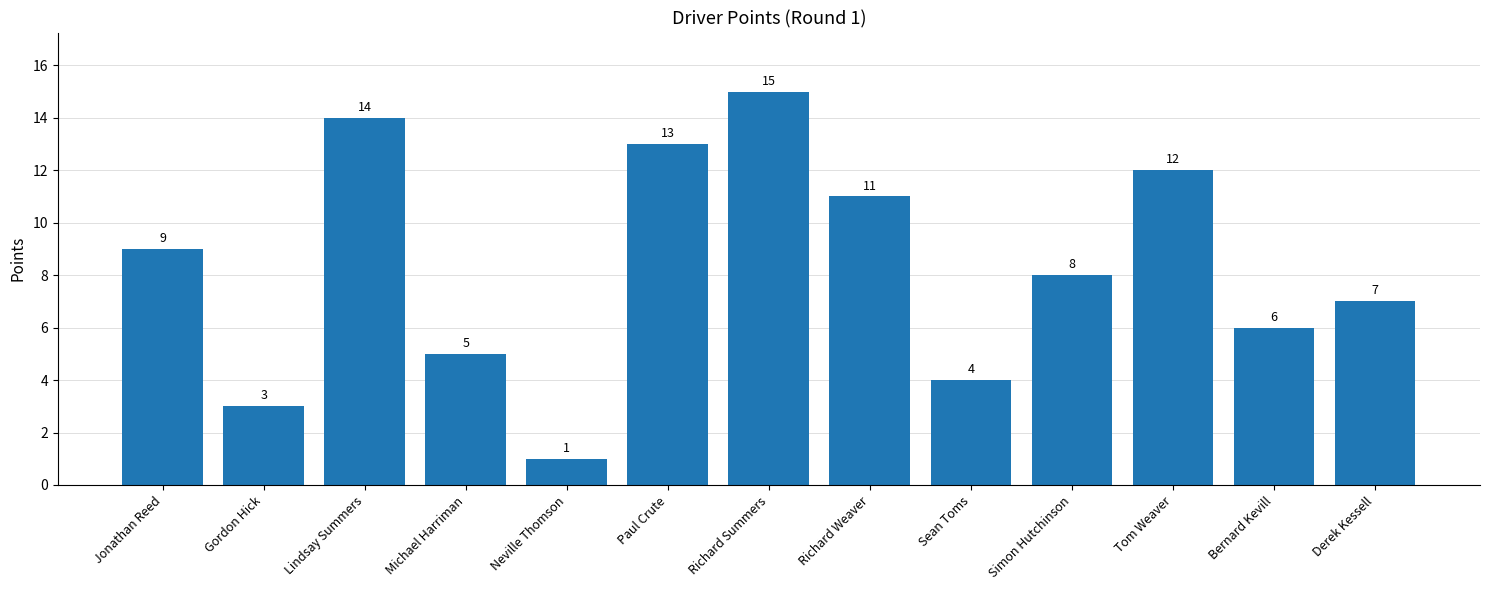

List the labels in order of value, smallest first.

Neville Thomson, Gordon Hick, Sean Toms, Michael Harriman, Bernard Kevill, Derek Kessell, Simon Hutchinson, Jonathan Reed, Richard Weaver, Tom Weaver, Paul Crute, Lindsay Summers, Richard Summers